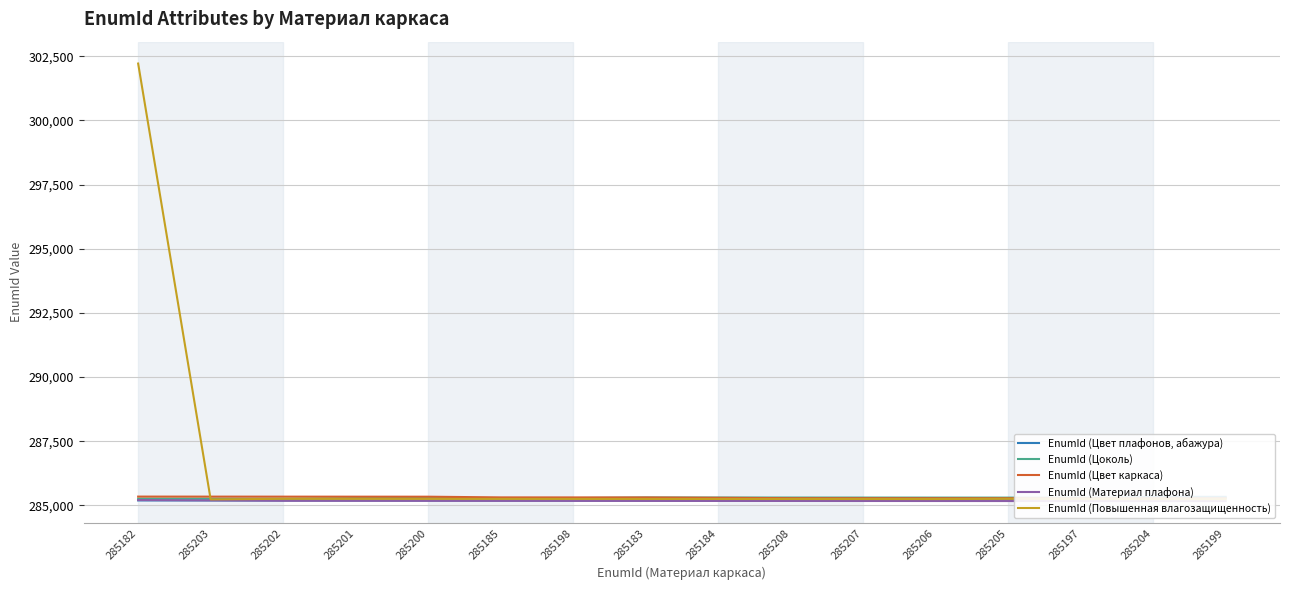

True or false: EnumId (Материал плафона) and EnumId (Цоколь) cross at least once.

False